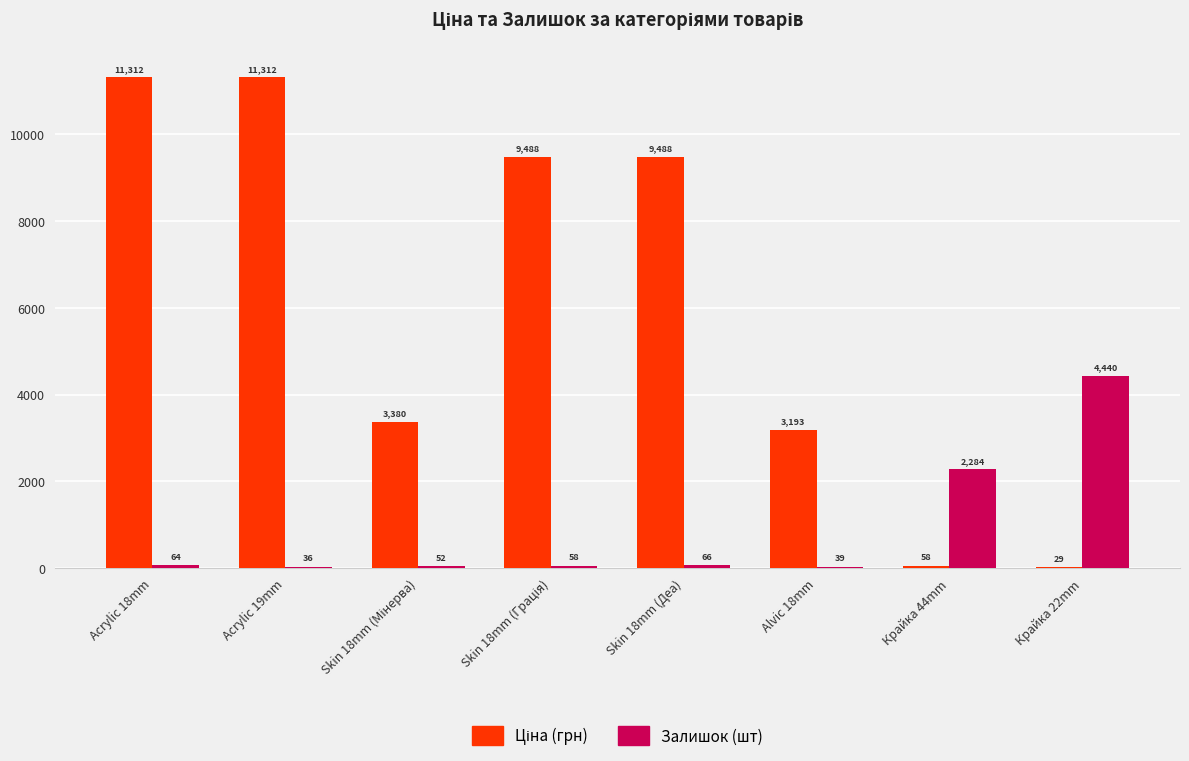

What is the highest value of the Залишок (шт) series?

4440.0